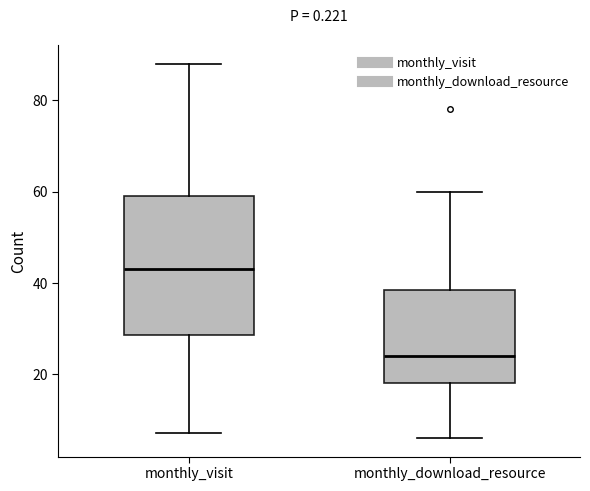

Which box is the tallest, from its lower edge to its upper edge?

monthly_visit